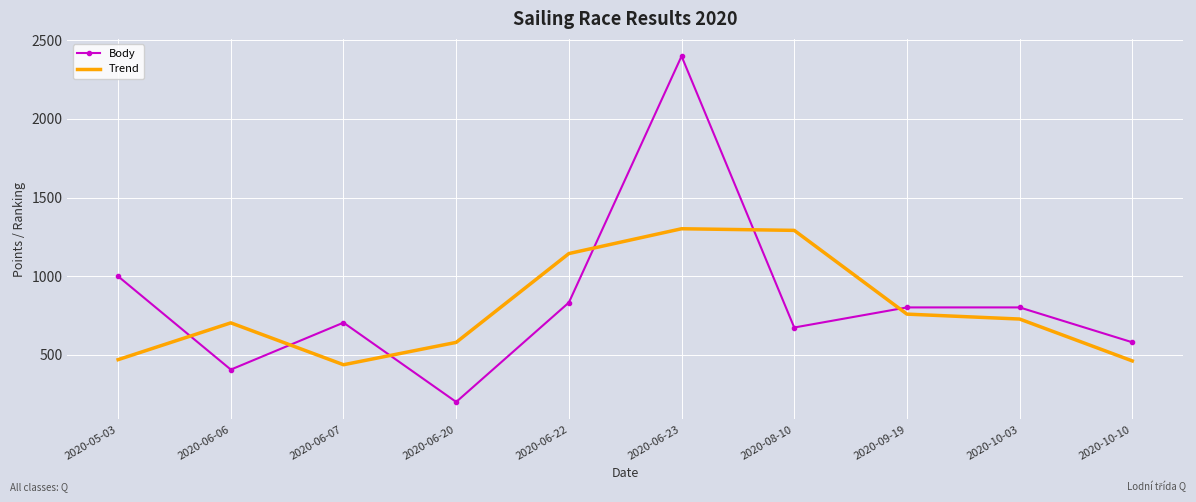

Rank the series at 2020-06-06 from highest to lowest value.

Trend, Body